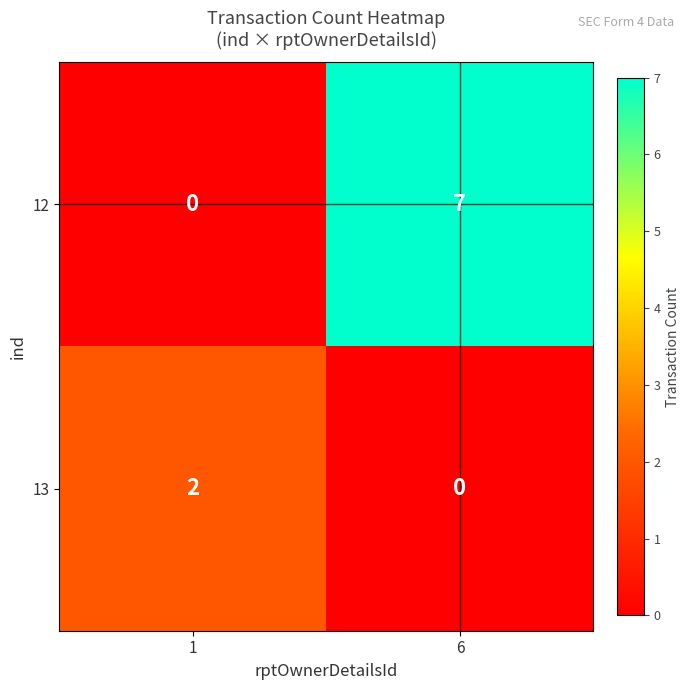

At how many categories does at least one series exceed 0?

2